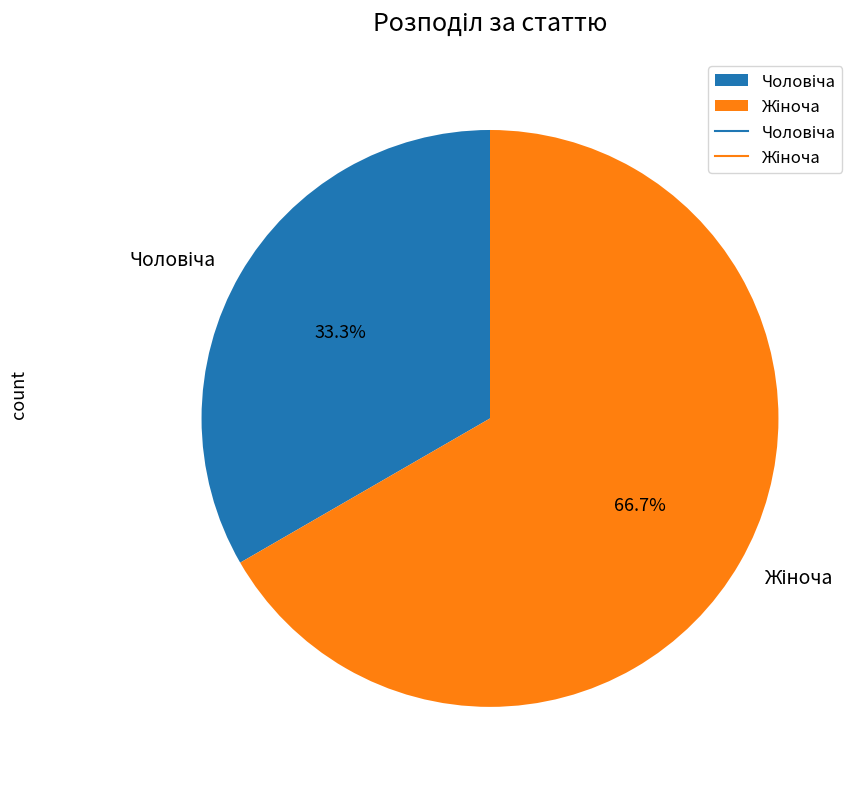

Does any single category account for the majority?

Yes